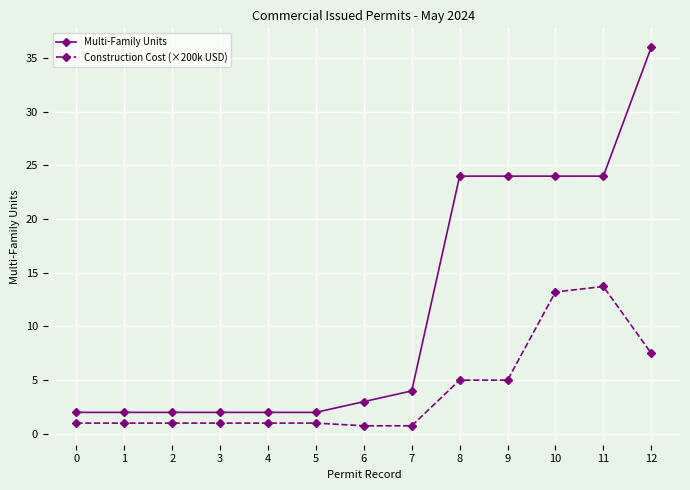

List the series in order of their peak value, highest first.

Multi-Family Units, Construction Cost (×200k USD)